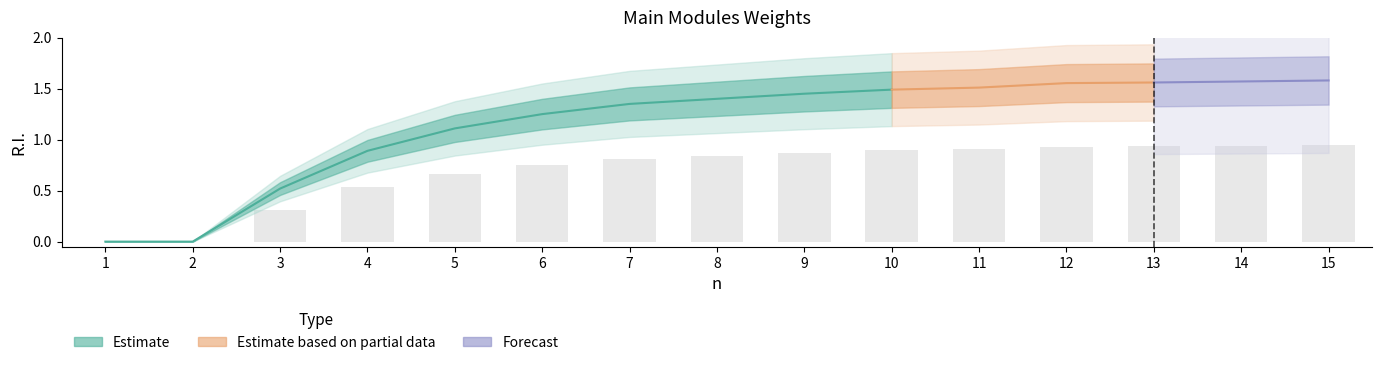

Is it true that the value at 6 is 0.4?

False